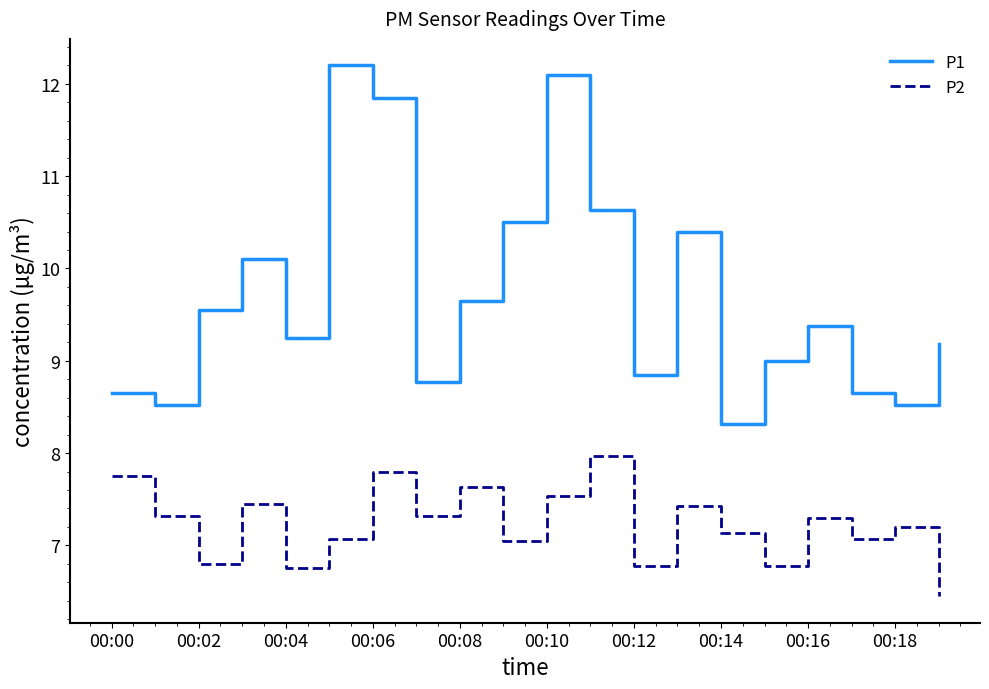

Which series has the largest range (max minus min)?

P1